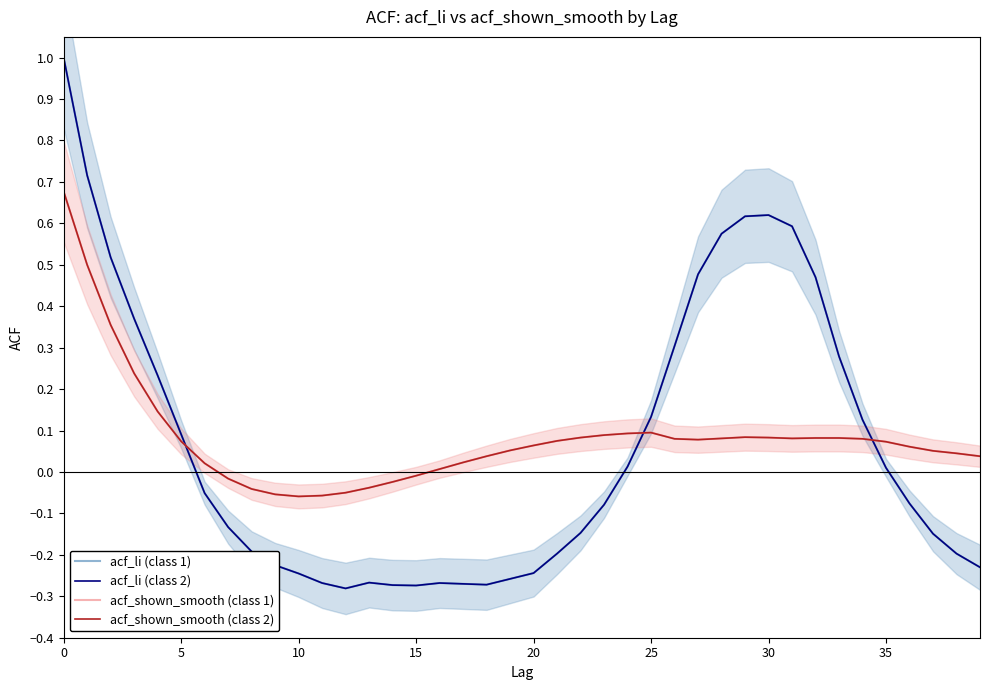

Rank the series by their maximum value, from highest to lowest.

acf_li (class 1), acf_li (class 2), acf_shown_smooth (class 1), acf_shown_smooth (class 2)